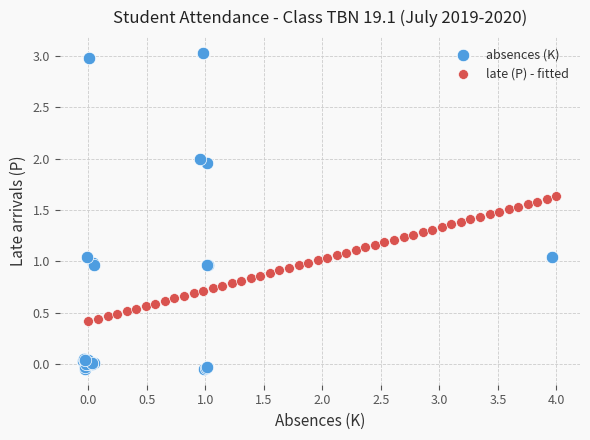

Which series contains the lowest Y value?

absences (K)